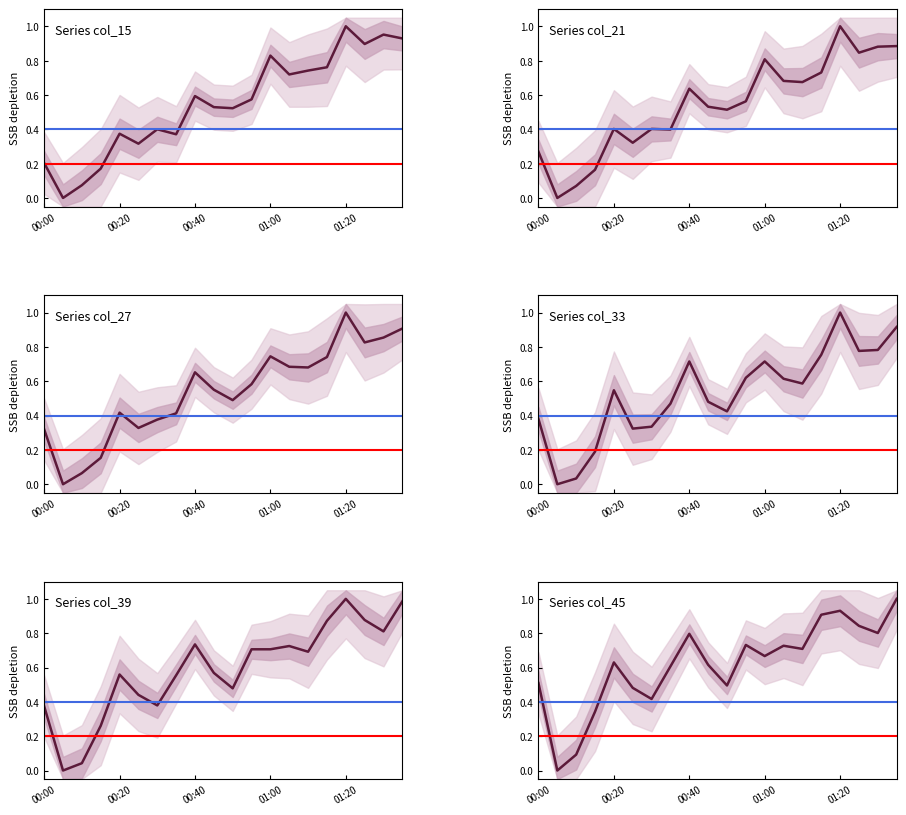

Count the number of data series in this chart.

6